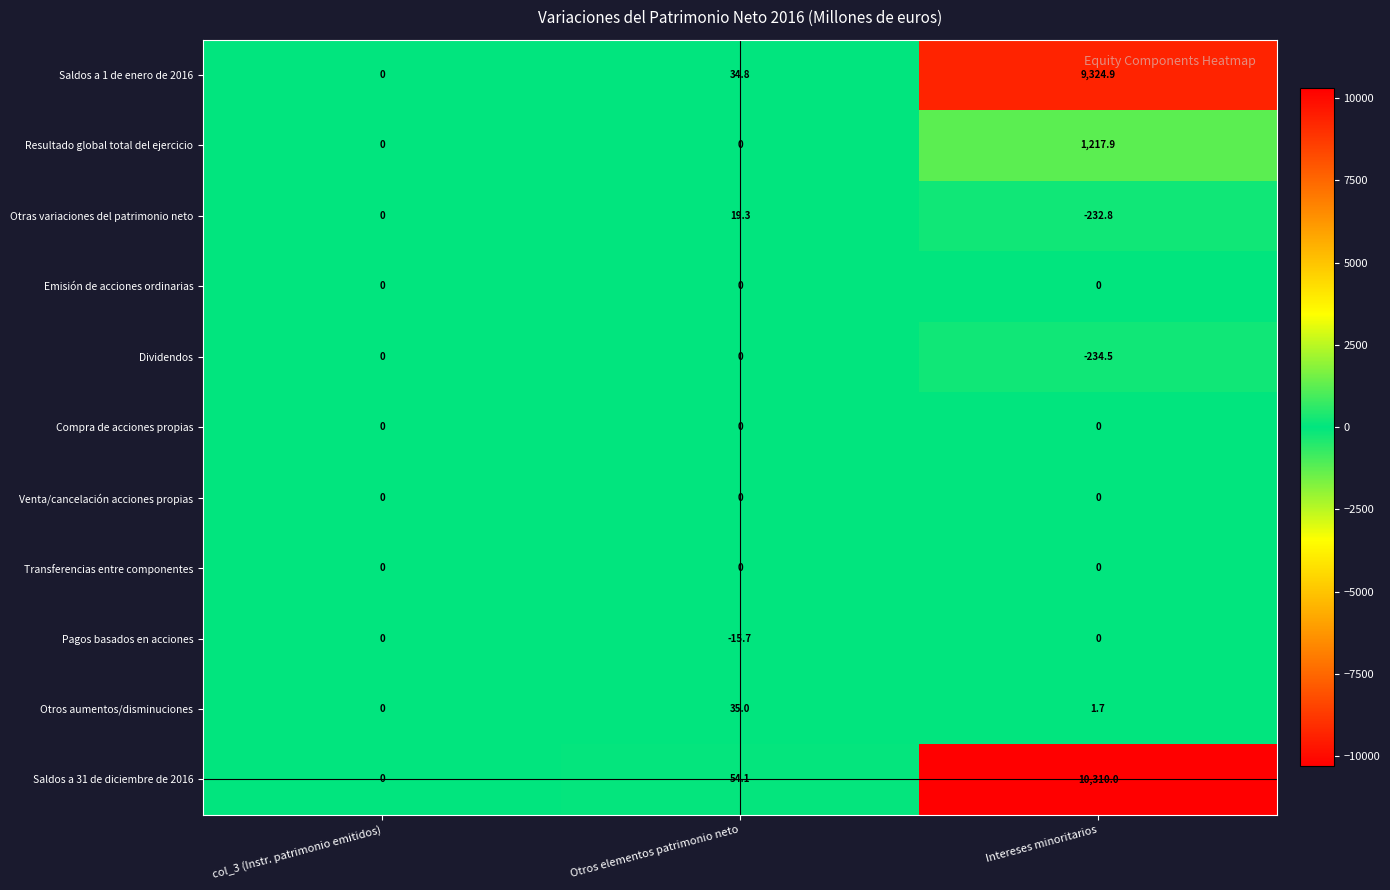

What is the difference between the Saldos a 31 de diciembre de 2016 values at Otros elementos patrimonio neto and col_3 (Instr. patrimonio emitidos)?

54.1